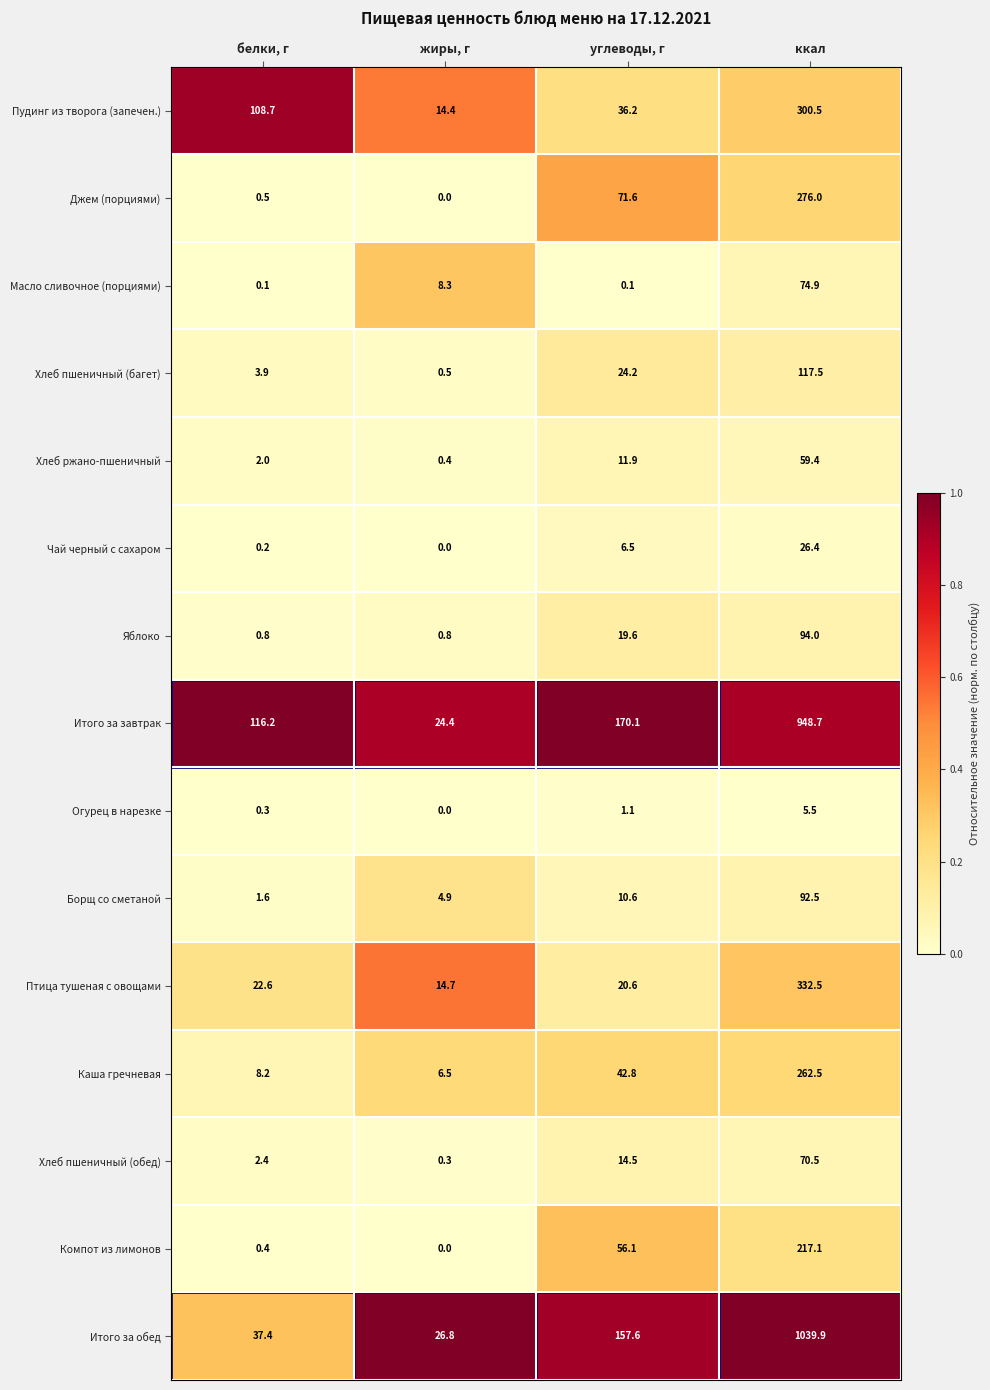

Between жиры, г and ккал, which series saw the biggest shift?

Итого за обед